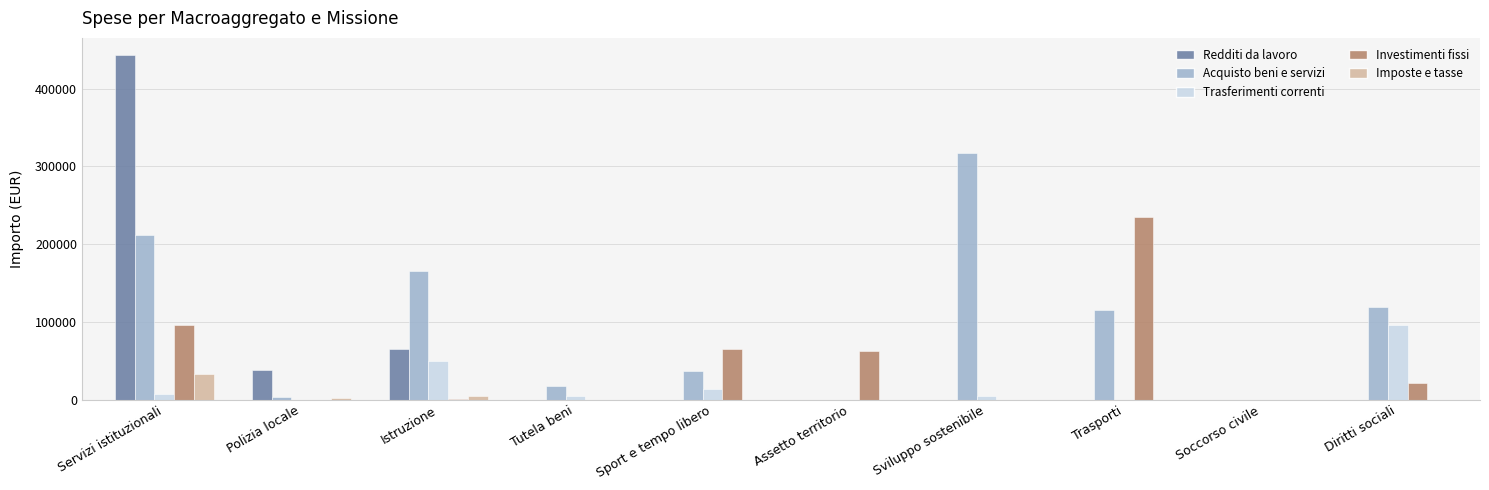

What is the difference between the Trasferimenti correnti values at Soccorso civile and Servizi istituzionali?

7560.0